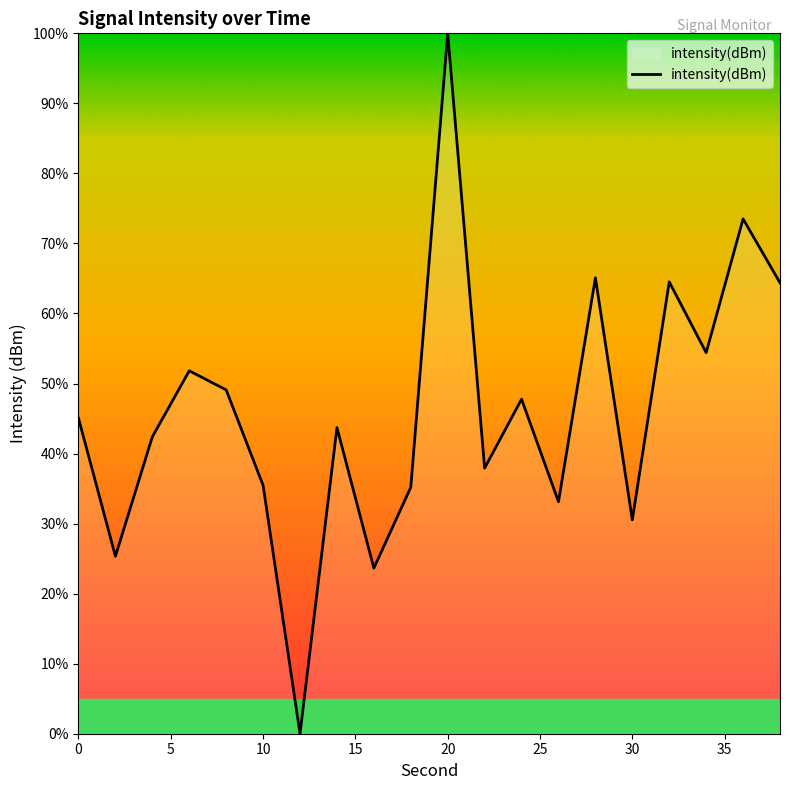

How many values are above zero?

19